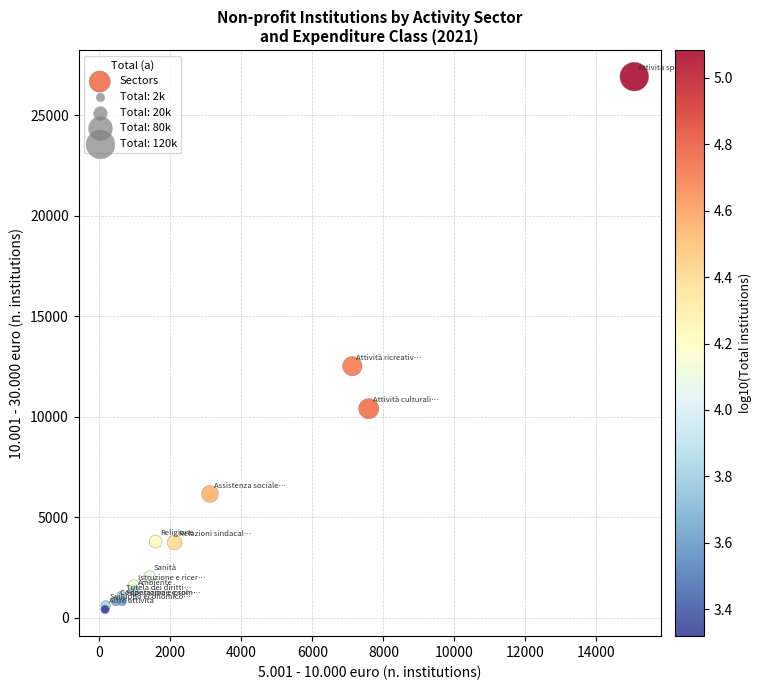

What Y value in the scatter plot is closest to 13666?

12516